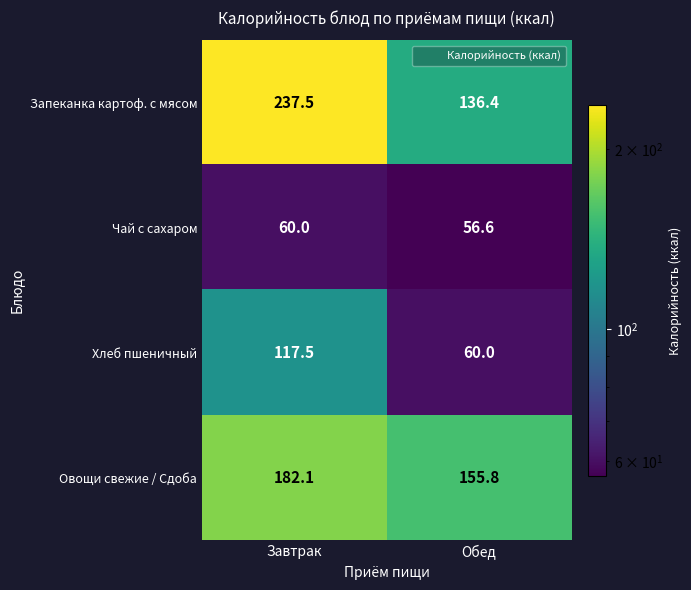

What is the spread (max minus min) of values at Завтрак?

177.5